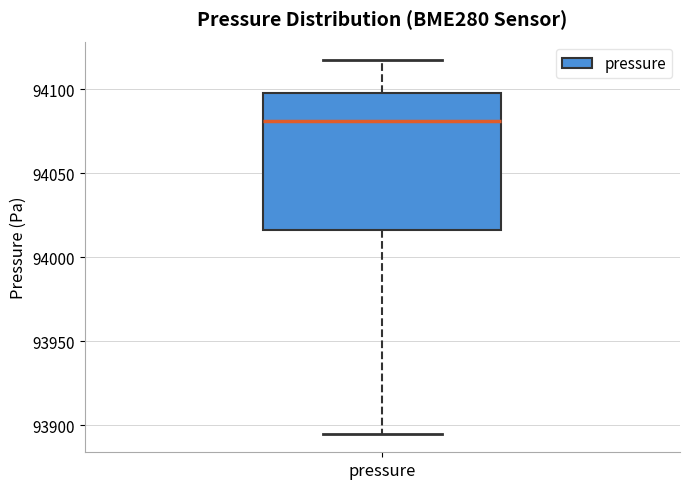

Where does the lower whisker of the box for pressure end on the y-axis? The values are not printed on the chart, so give them approximately, as read against the axis.

93895